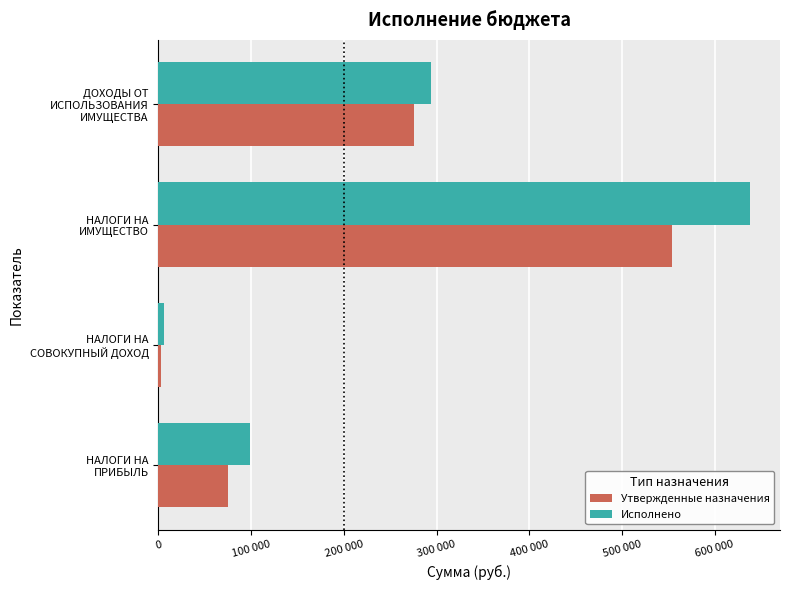

What are all the series names shown in the legend?

Утвержденные назначения, Исполнено